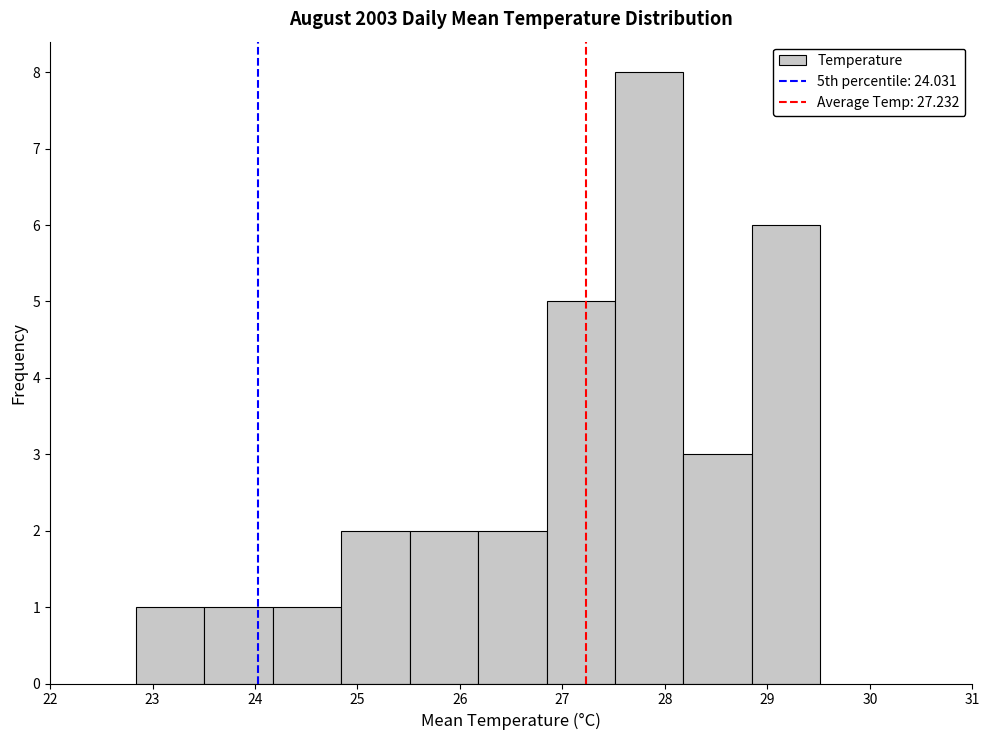

Which range on the x-axis has the tallest bar?

27.5 to 28.2